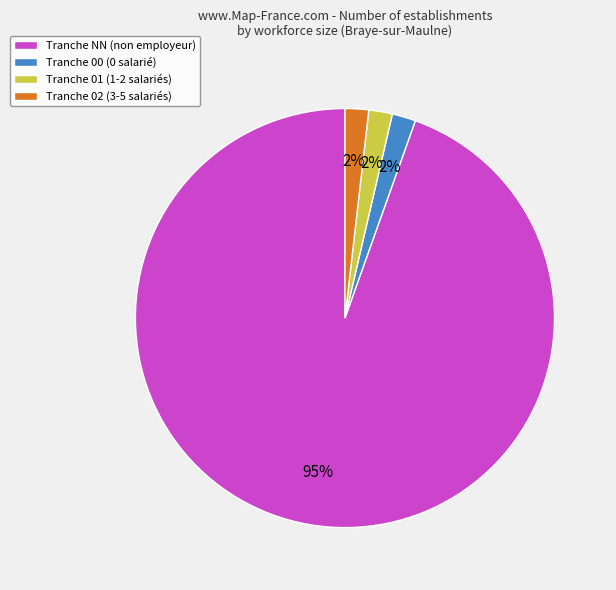

To the nearest percent, what percentage of the pie is Tranche 00 (0 salarié)?

2%